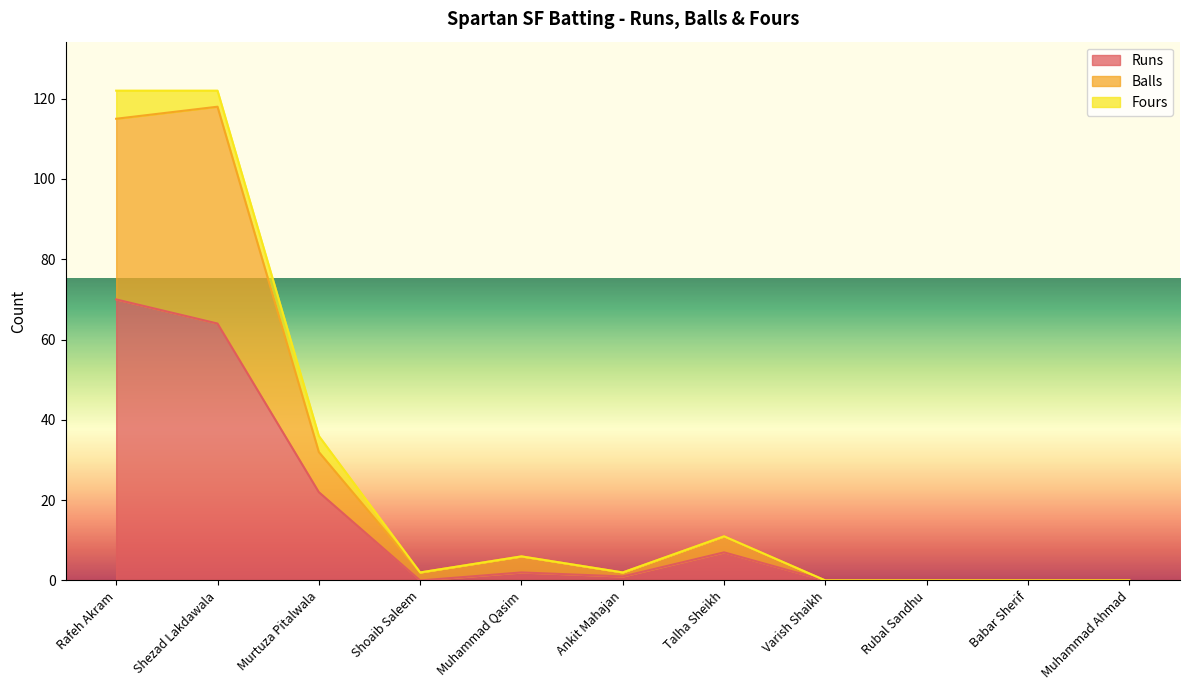

What are all the series names shown in the legend?

Runs, Balls, Fours